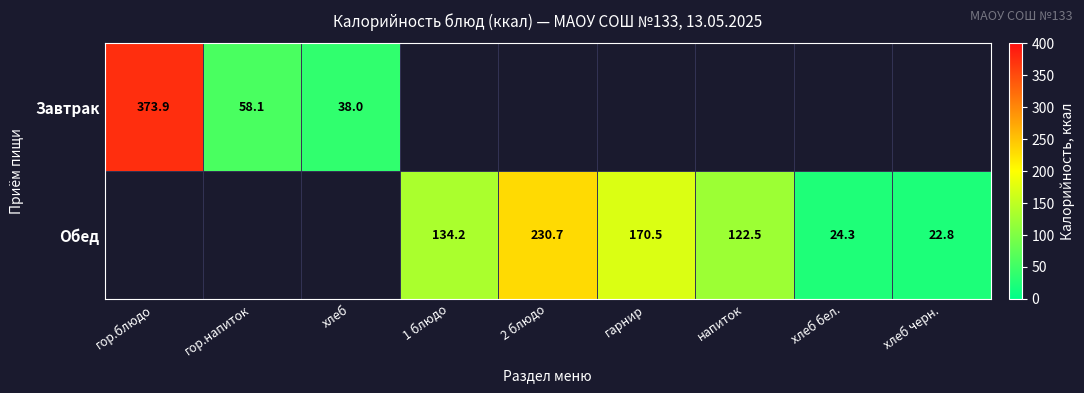

Is the value of Обед at 1 блюдо greater than the value of Завтрак at гор.напиток?

Yes